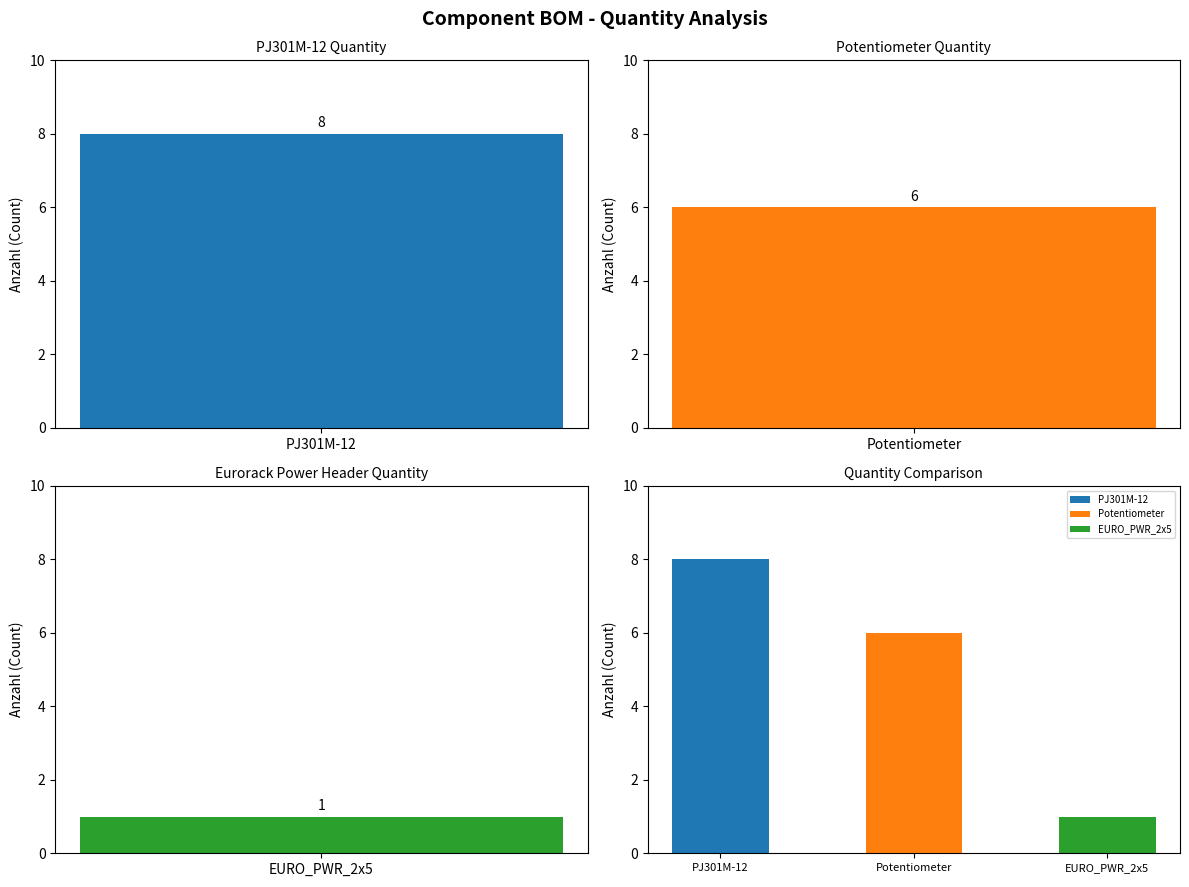

How many bars are there in total?

3